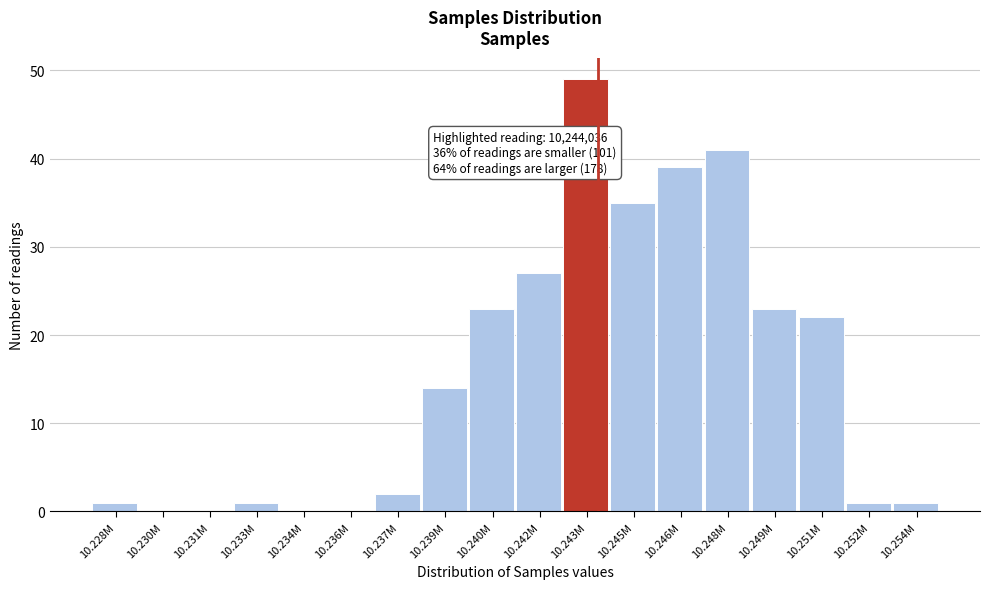

Reading right to left, what are all the values shown in this chart?

10.254M=1	10.252M=1	10.251M=22	10.249M=23	10.248M=41	10.246M=39	10.245M=35	10.243M=49	10.242M=27	10.240M=23	10.239M=14	10.237M=2	10.236M=0	10.234M=0	10.233M=1	10.231M=0	10.230M=0	10.228M=1